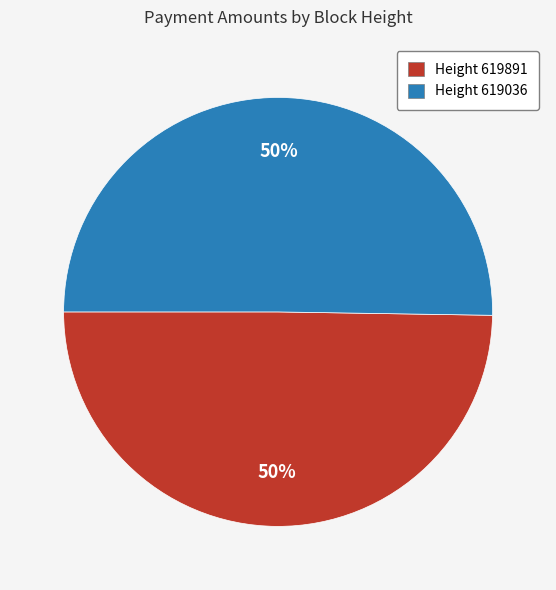

Approximately how many times larger is the value at Height 619891 compared to Height 619036?

1.0